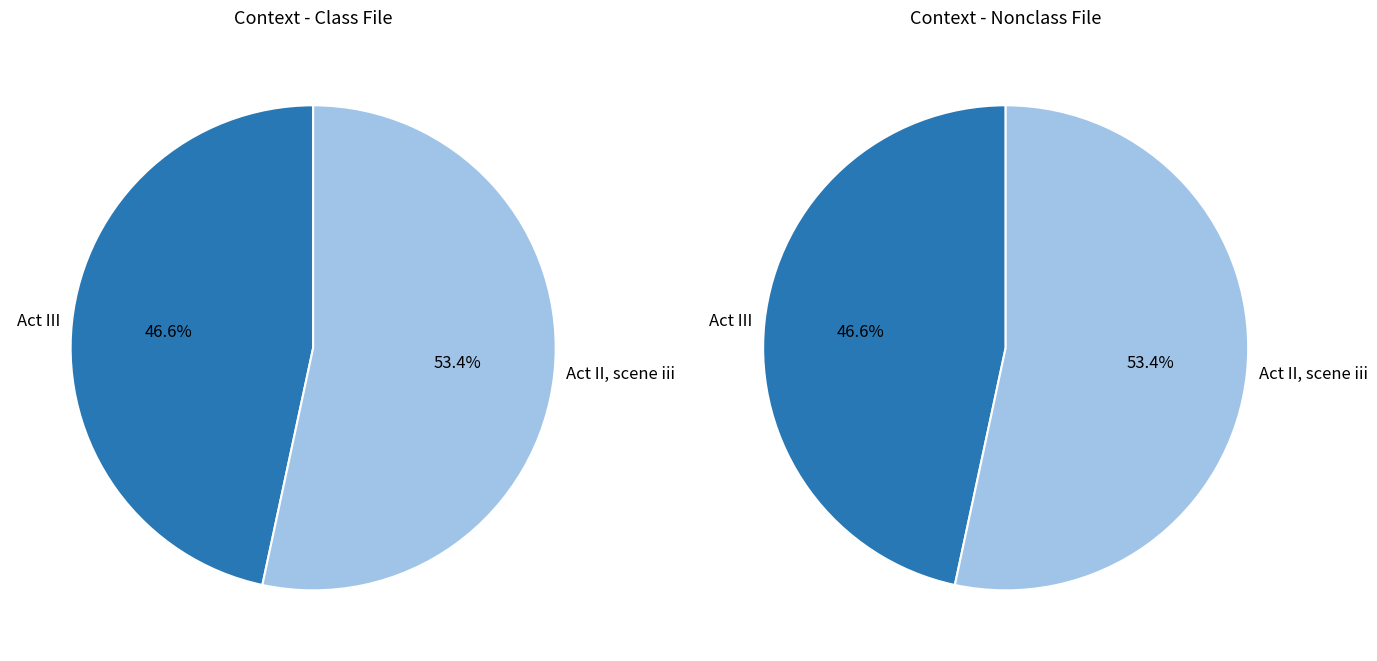

To the nearest percent, what percentage of the pie is Act III?

47%